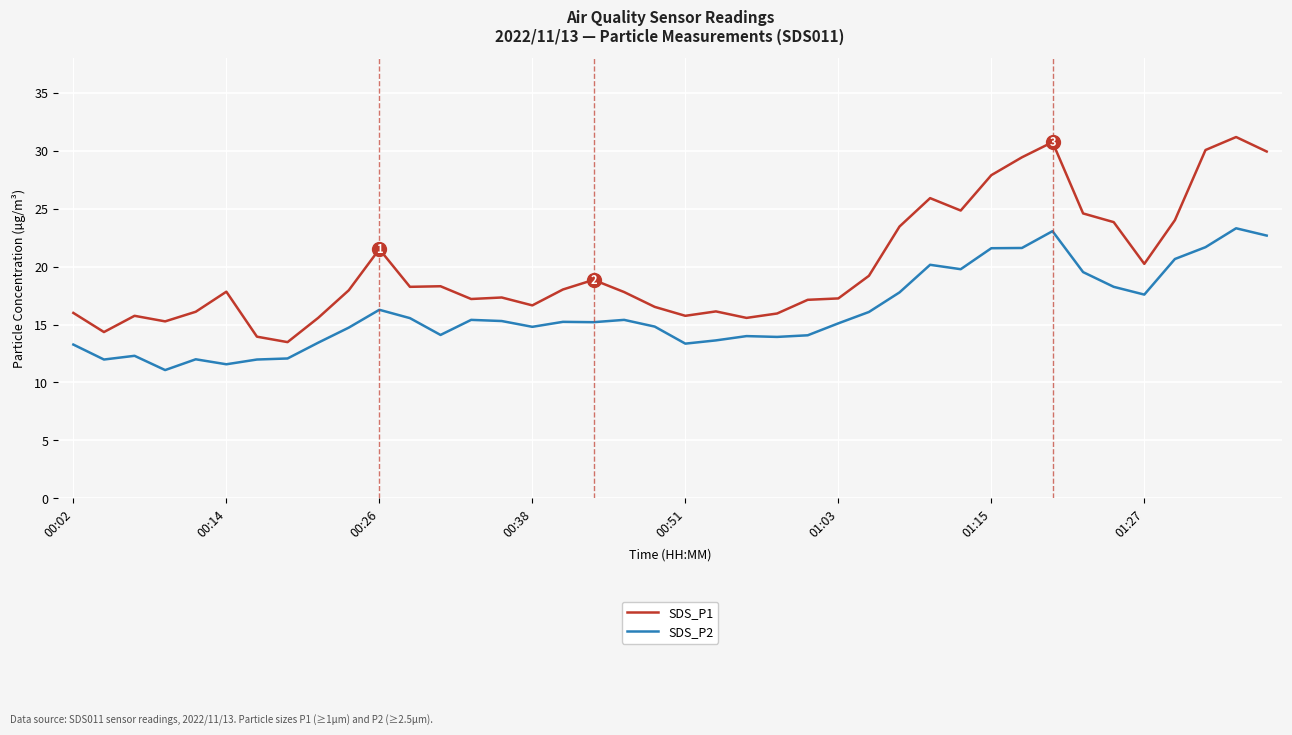

What is the greatest value displayed?

31.2